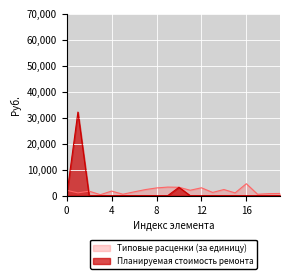

What is the sum of all Планируемая стоимость ремонта values?

35398.8